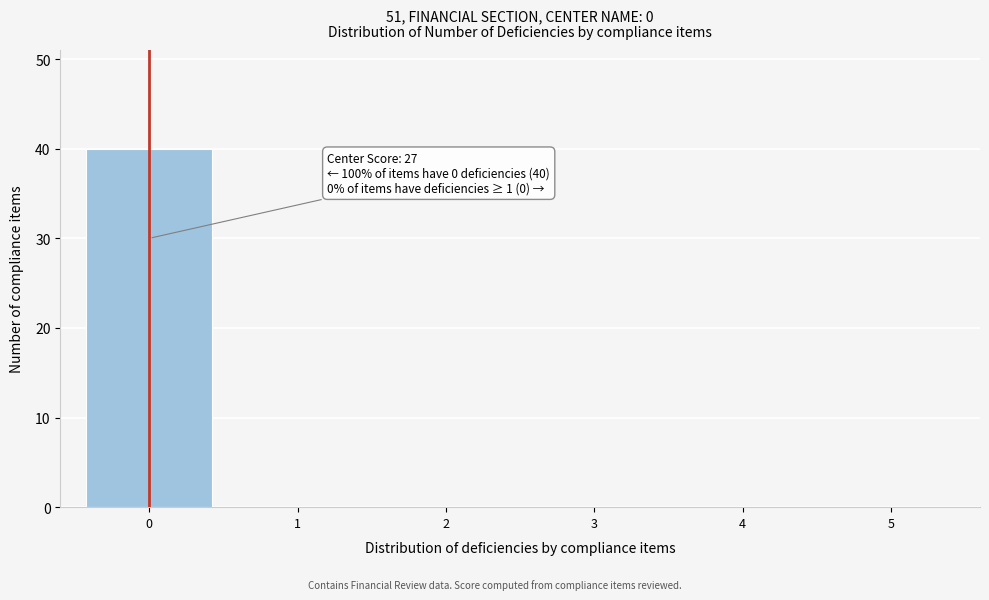

Over which range of the x-axis is the bar tallest?

-0.5 to 0.5